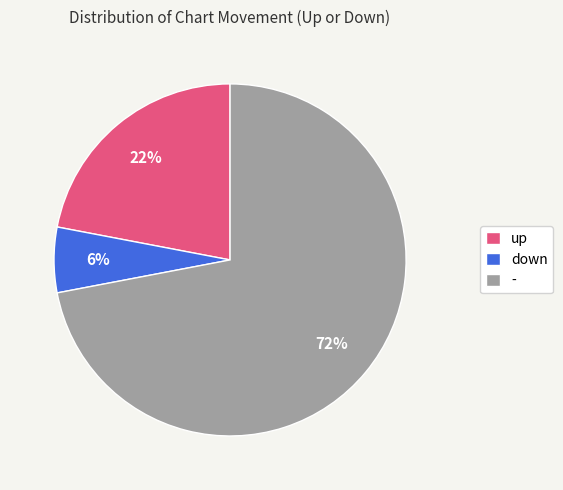

Which slice is the largest?

-